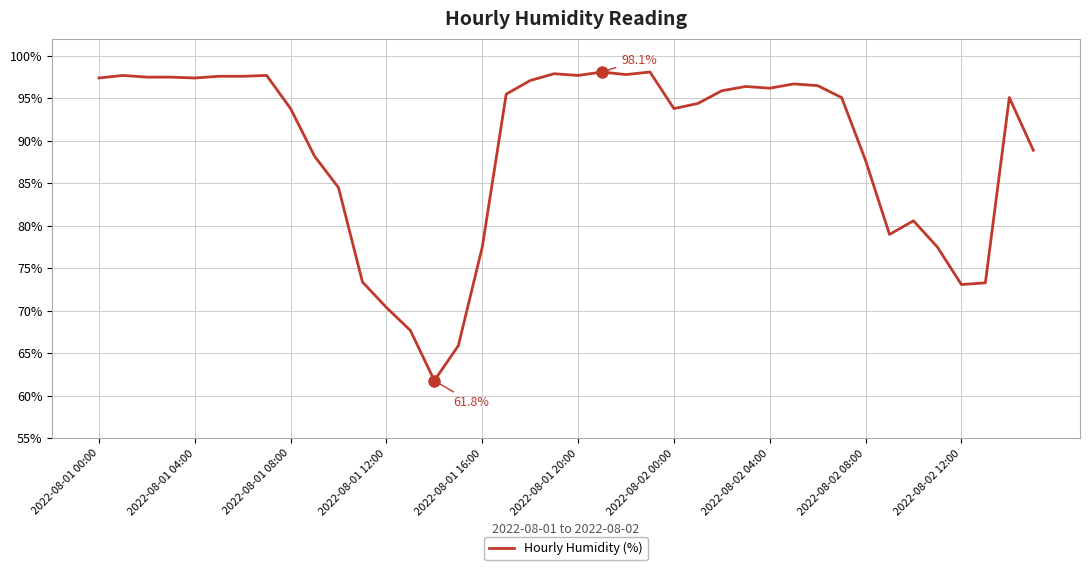

What is the difference between the maximum and minimum values?

36.3